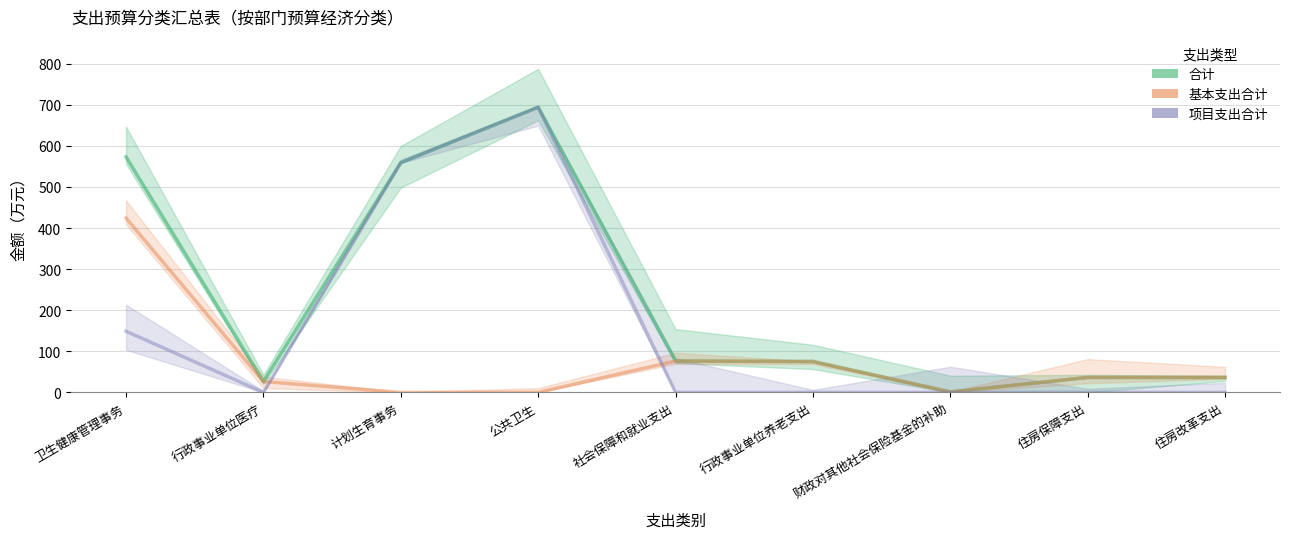

What is the total value across all series at 行政事业单位养老支出?

150.3